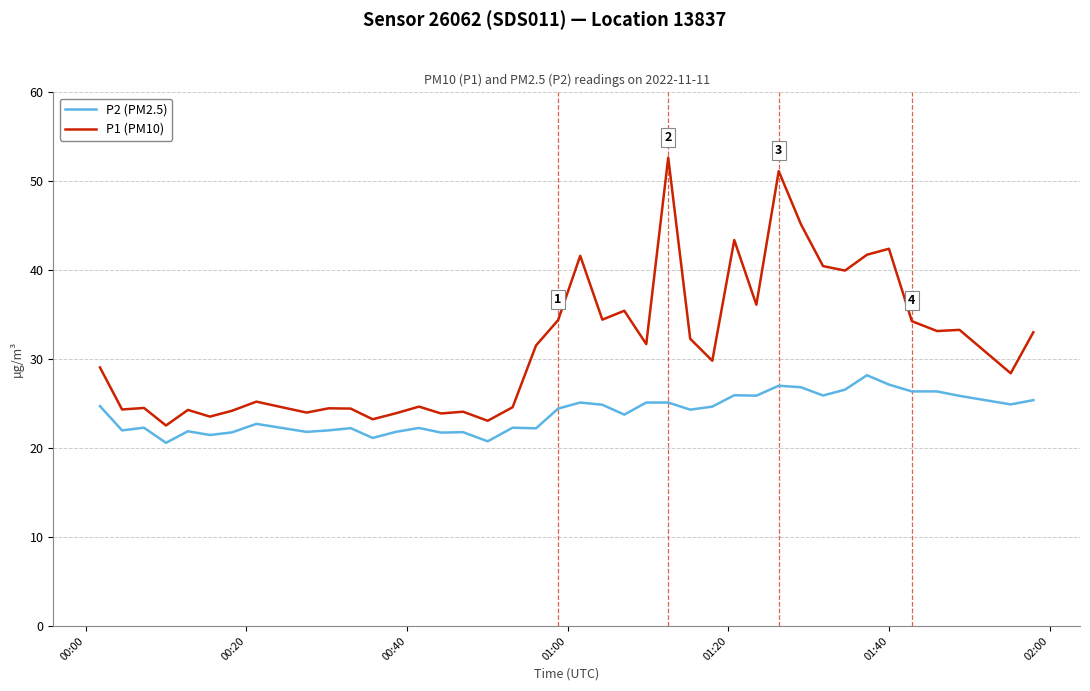

In P1 (PM10), how many points are lower than both neighbors (excluding endpoints)?

14